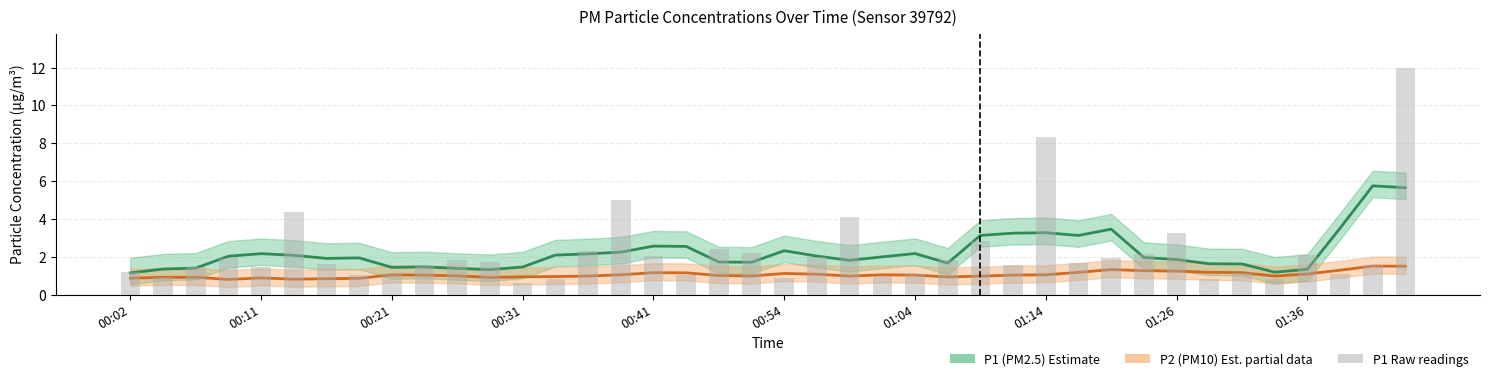

What is the highest value of the P1 raw readings series?

12.0